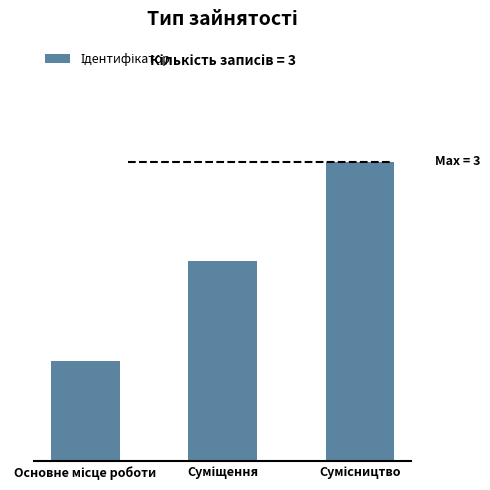

What is the greatest value displayed?

3